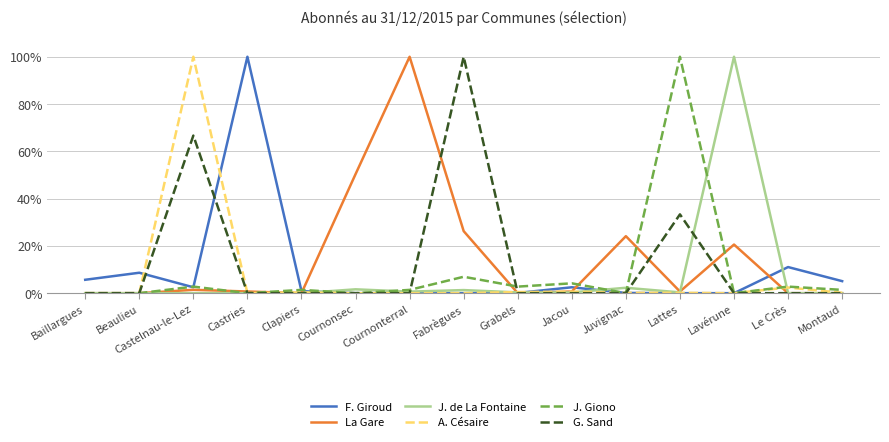

Count the number of data series in this chart.

6